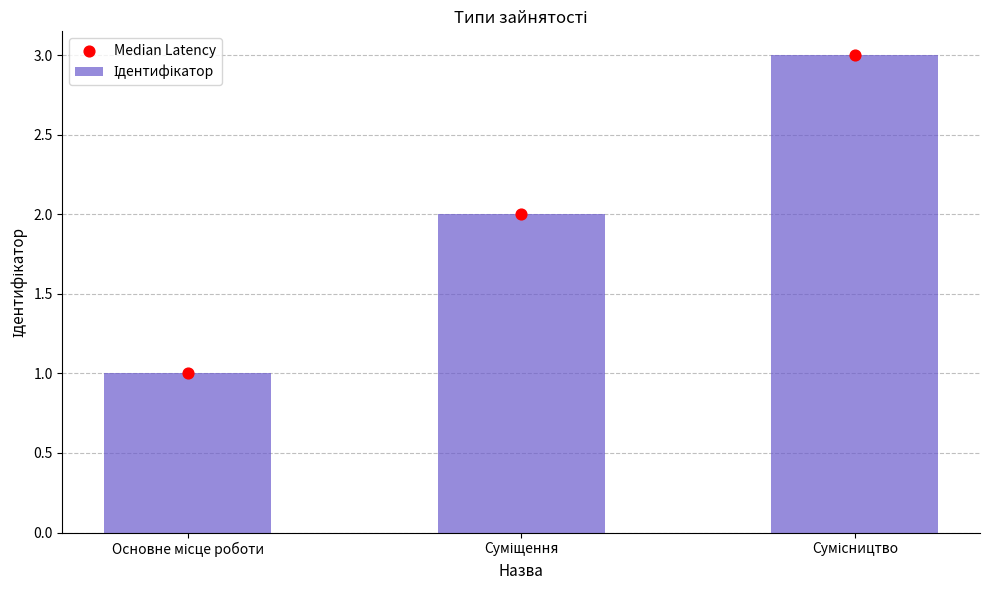

Which series contains the highest Y value?

Ідентифікатор